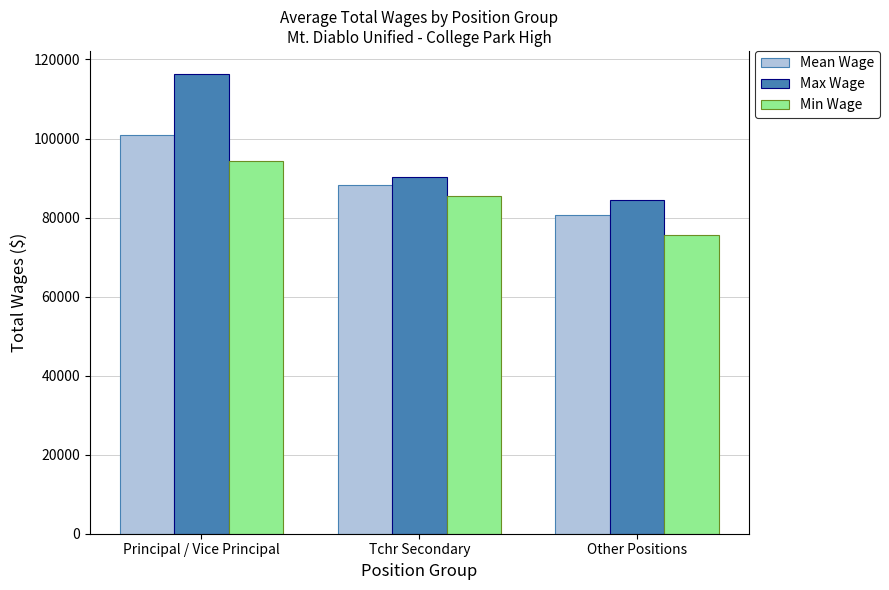

At which category is the sum across all series the highest?

Principal / Vice Principal